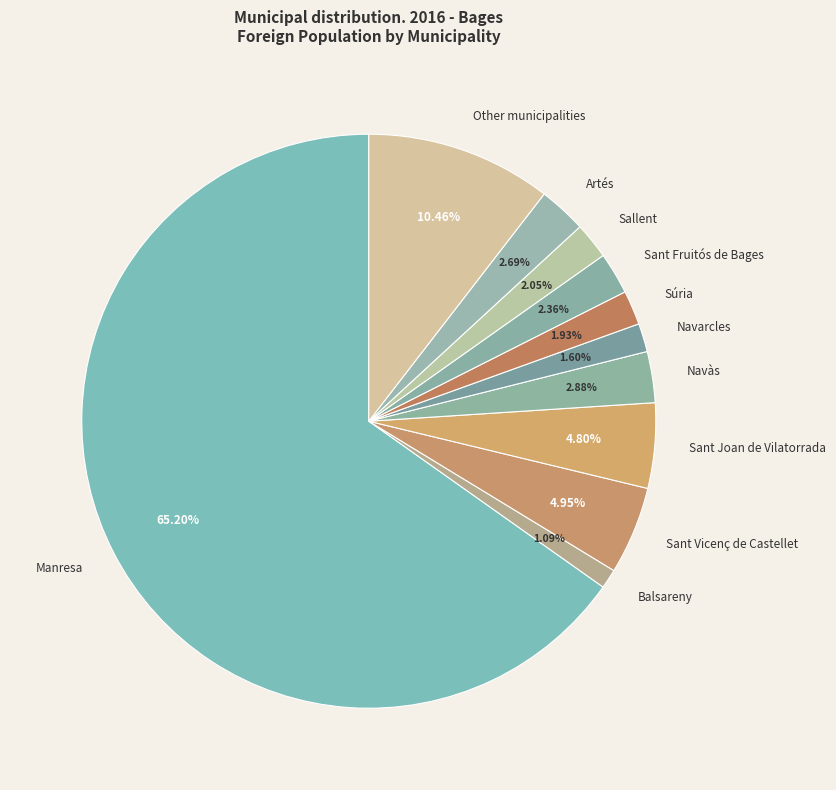

Which slice is the largest?

Manresa